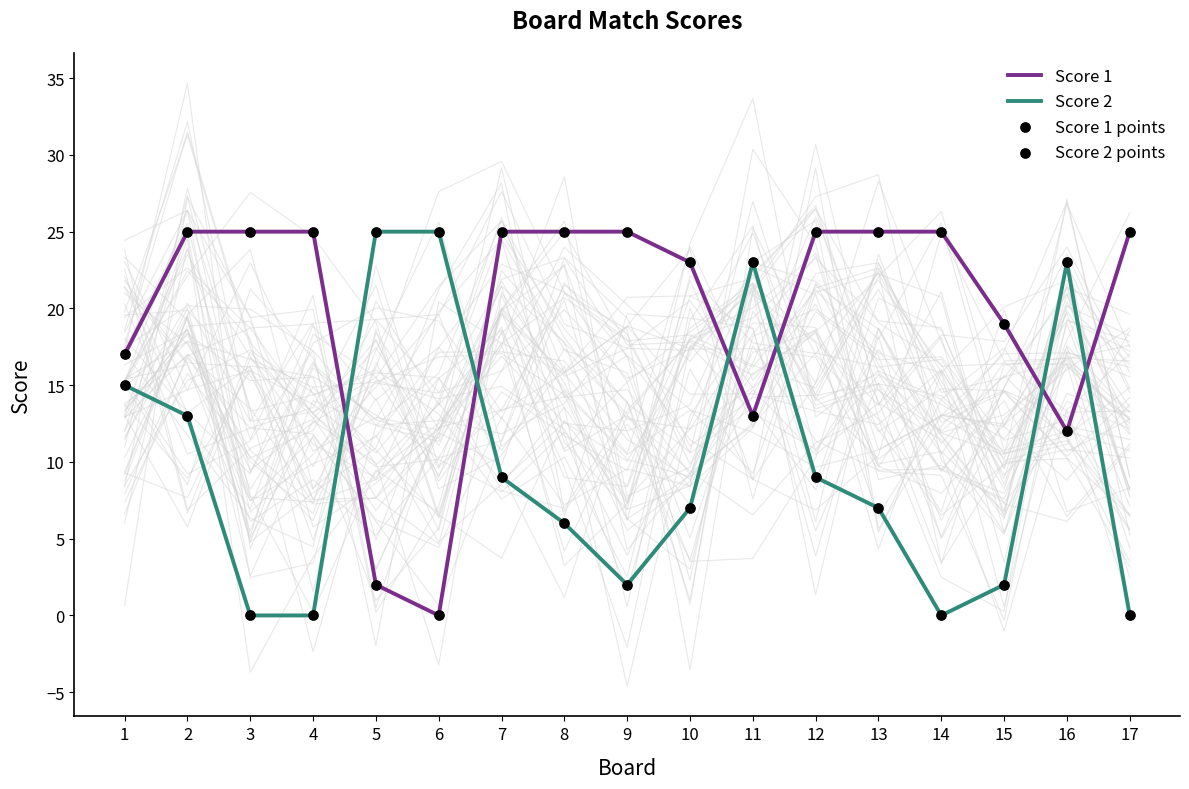

Which series contains the lowest Y value?

Score 1